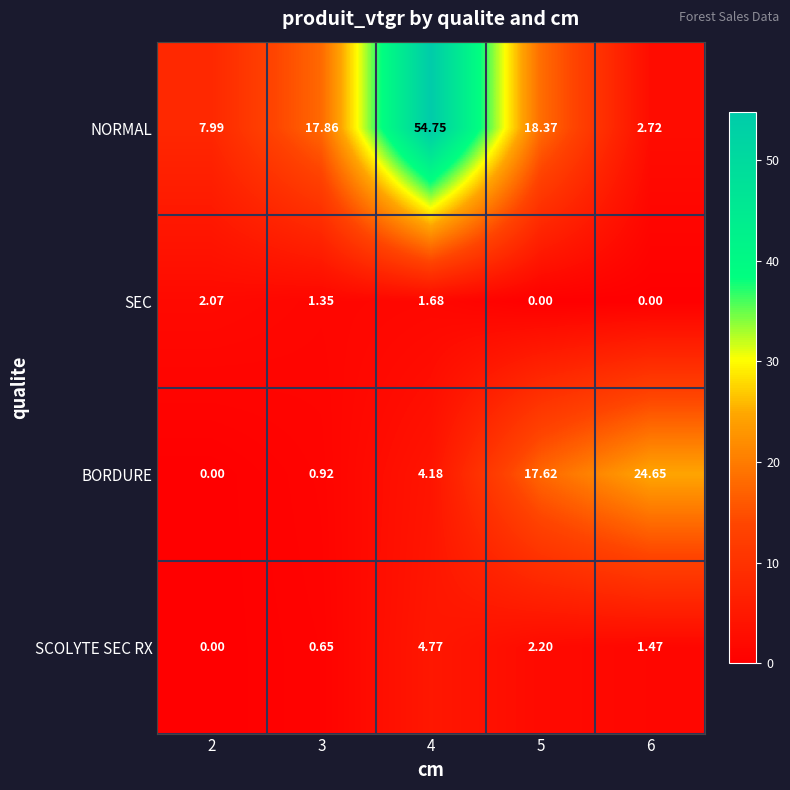

Rank the series by their maximum value, from lowest to highest.

SEC, SCOLYTE SEC RX, BORDURE, NORMAL